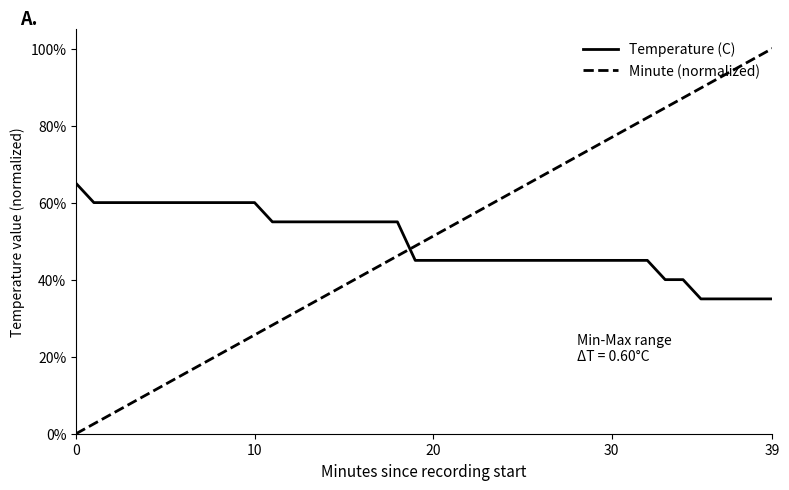

Which series has the largest range (max minus min)?

Minute (normalized)